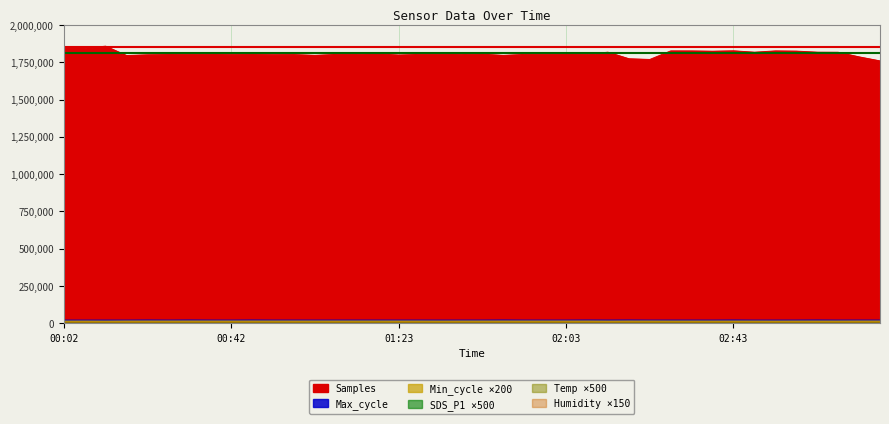

Rank the categories by Min_cycle value from highest to lowest.

00:17, 00:22, 00:27, 00:32, 00:37, 00:42, 00:47, 00:52, 00:58, 01:03, 01:08, 01:13, 01:18, 01:23, 01:28, 01:38, 01:43, 01:48, 01:53, 01:58, 02:03, 02:08, 02:18, 02:23, 03:13, 03:18, 00:07, 01:33, 02:28, 02:33, 02:38, 02:43, 02:48, 02:58, 03:03, 03:08, 00:02, 02:13, 02:53, 00:12